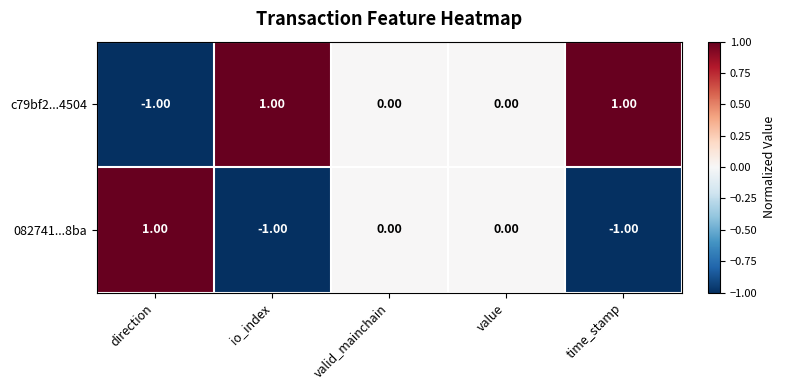

Is the value of 082741...8ba at time_stamp greater than the value of c79bf2...4504 at value?

No